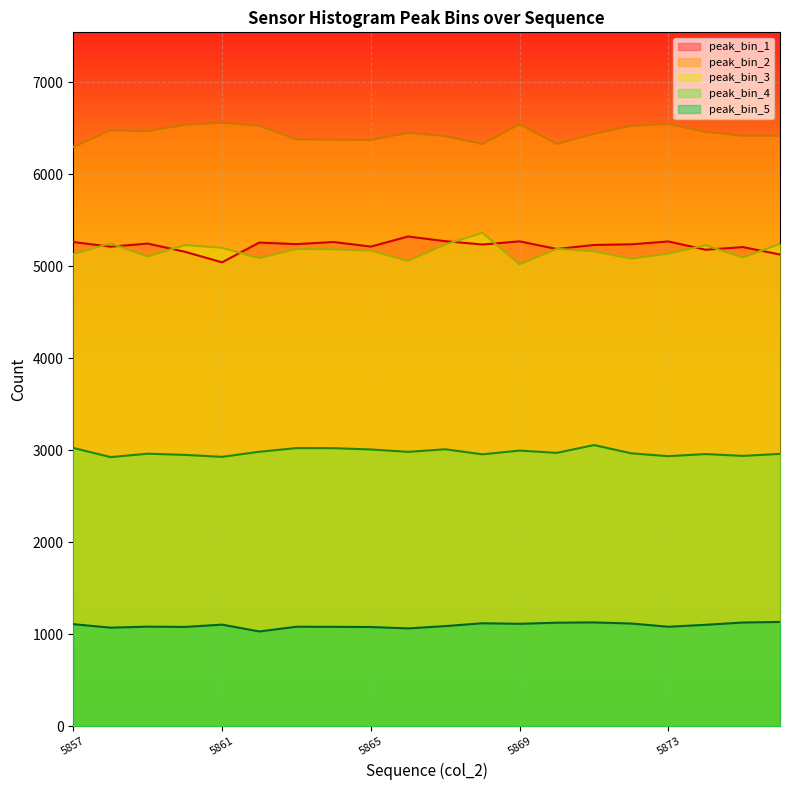

The value of peak_bin_4 at 5869 is 2999. True or false?

True